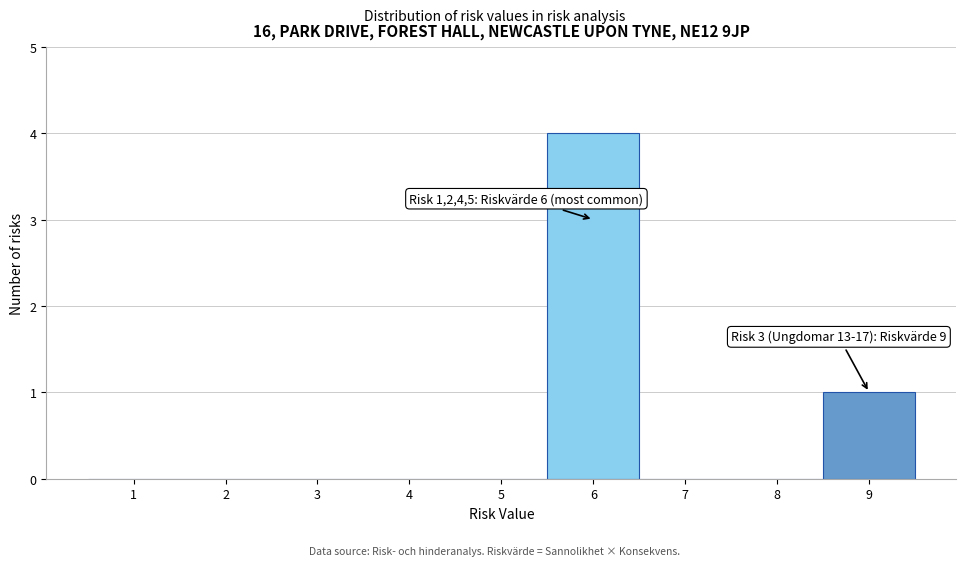

Over which range of the x-axis is the bar tallest?

5.5 to 6.5